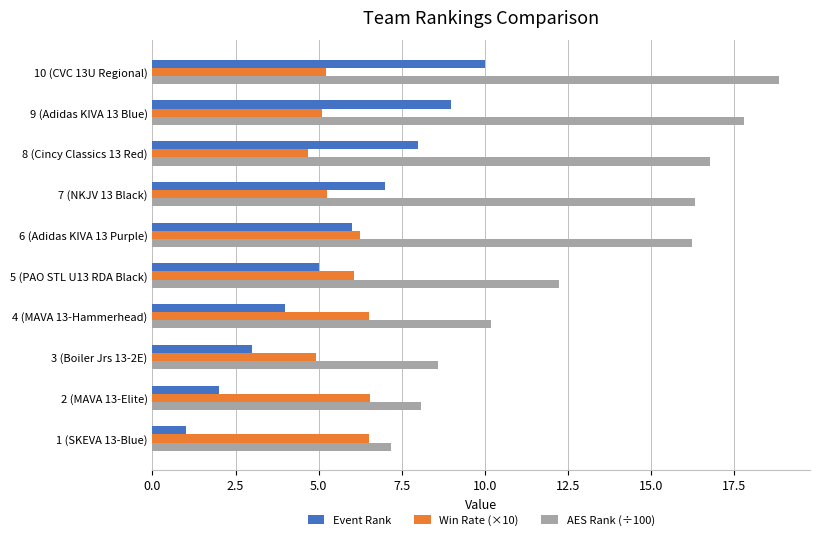

What are all the series names shown in the legend?

Event Rank, Win Rate (×10), AES Rank (÷100)